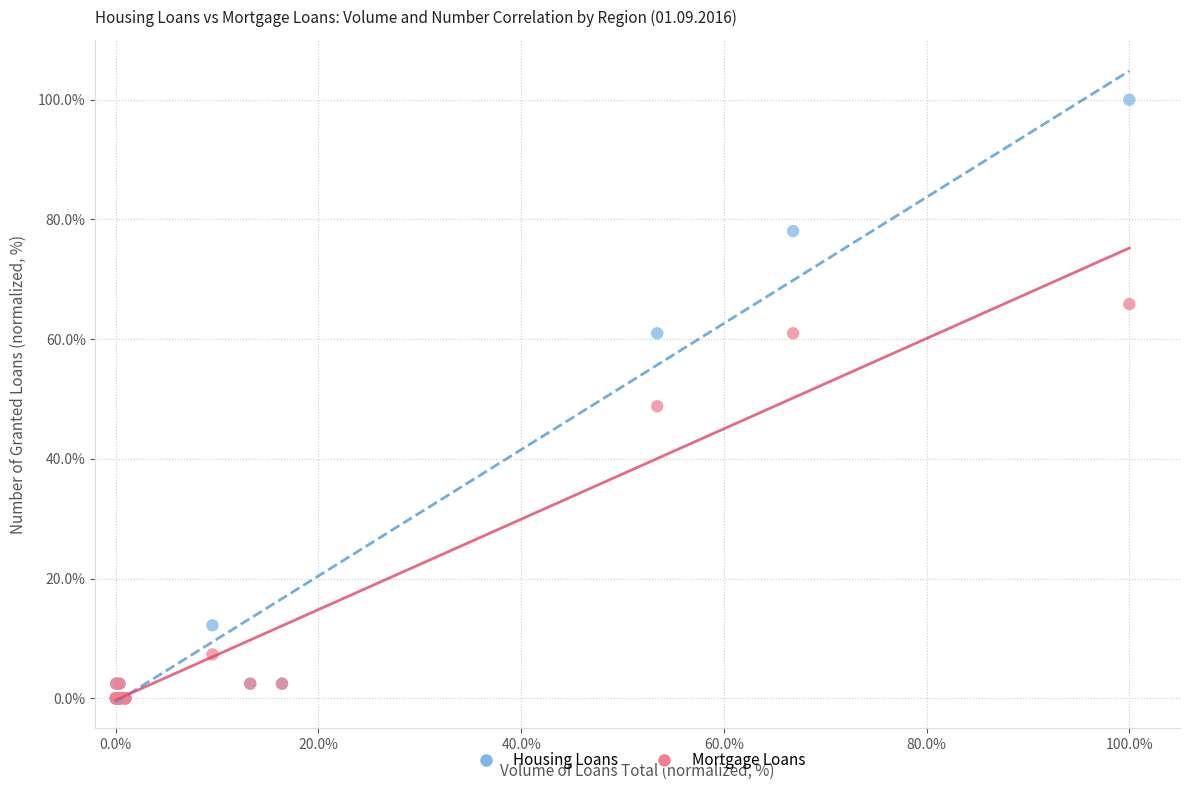

Across all series, what Y value is closest to 50?

48.8